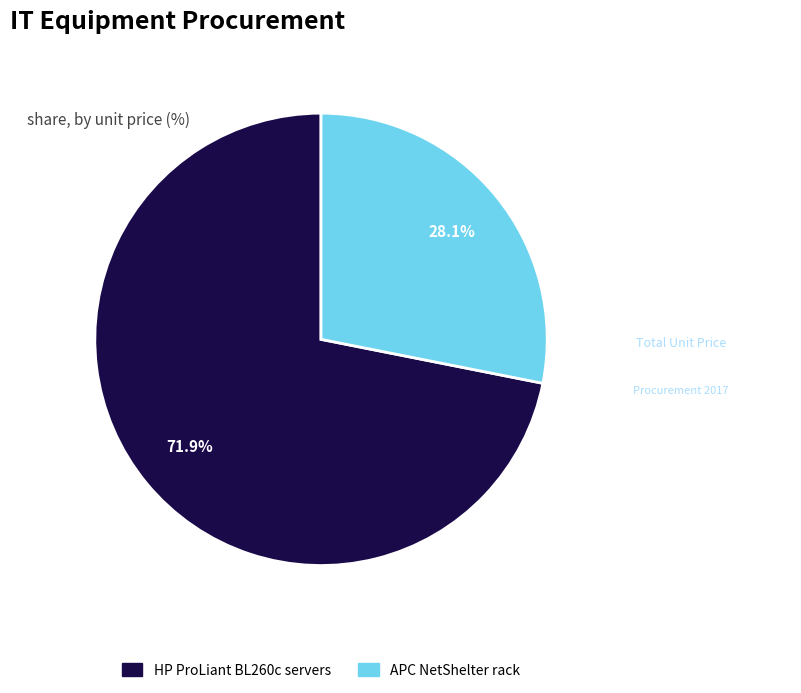

What percentage is the HP ProLiant BL260c servers slice, to the nearest percent?

72%